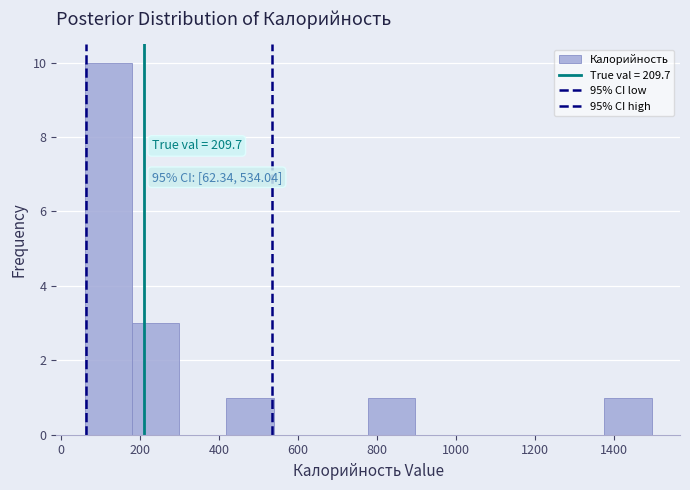

Over which range of the x-axis is the bar tallest?

60 to 180